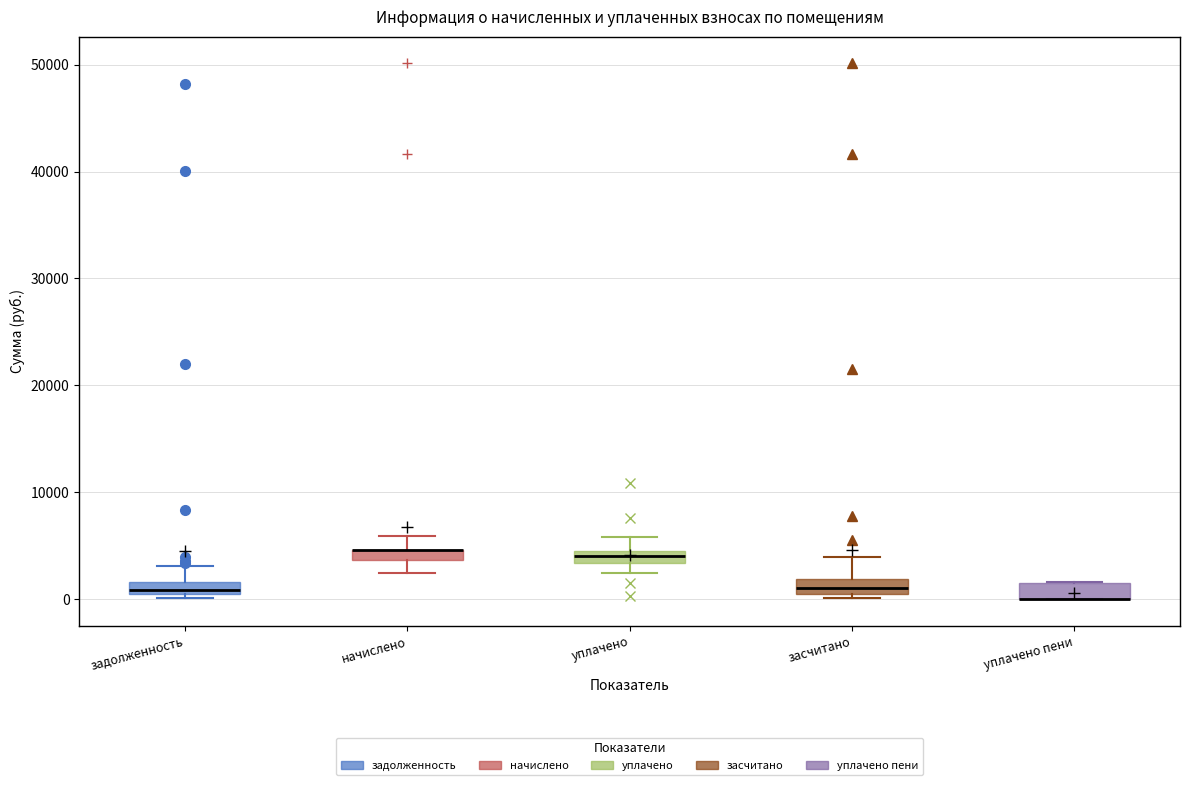

Where does the upper whisker of the box for засчитано end on the y-axis? The values are not printed on the chart, so give them approximately, as read against the axis.

4000